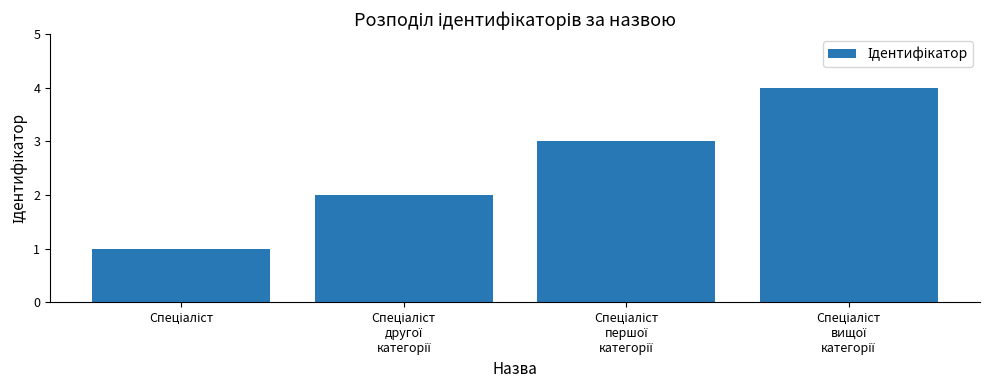

What is the maximum value shown in the chart?

4